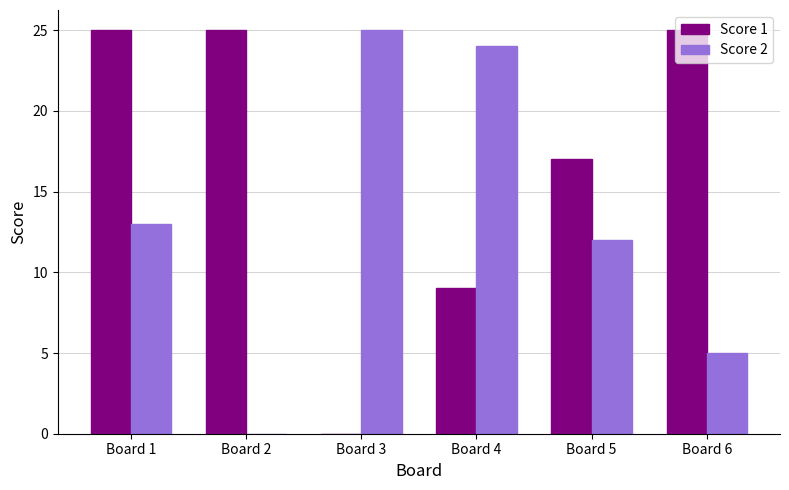

True or false: Score 2 has a value of 0 at Board 2.

True